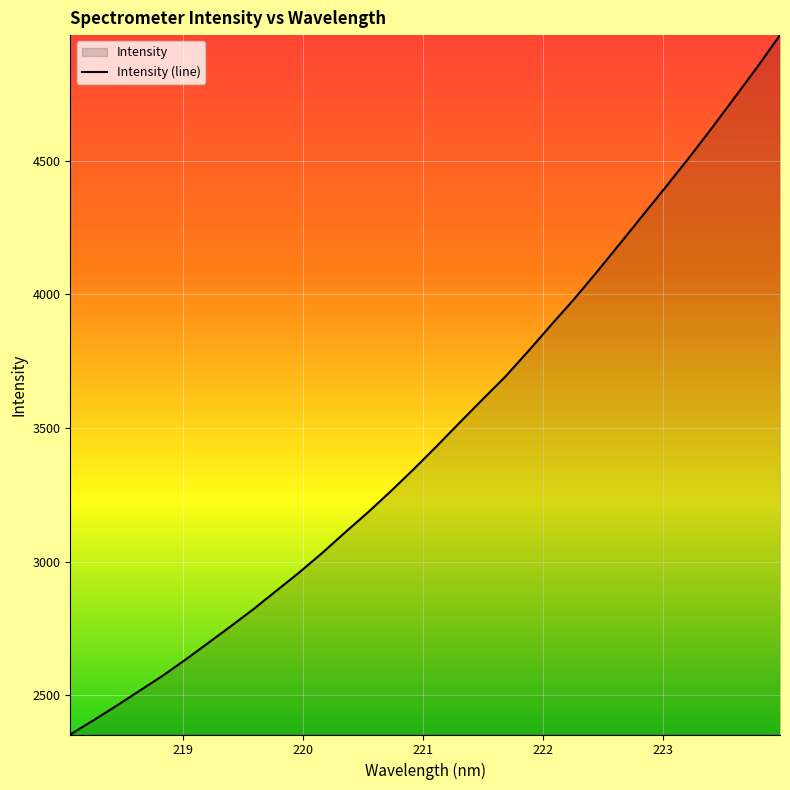

What is the difference between the maximum and minimum values?

2617.7